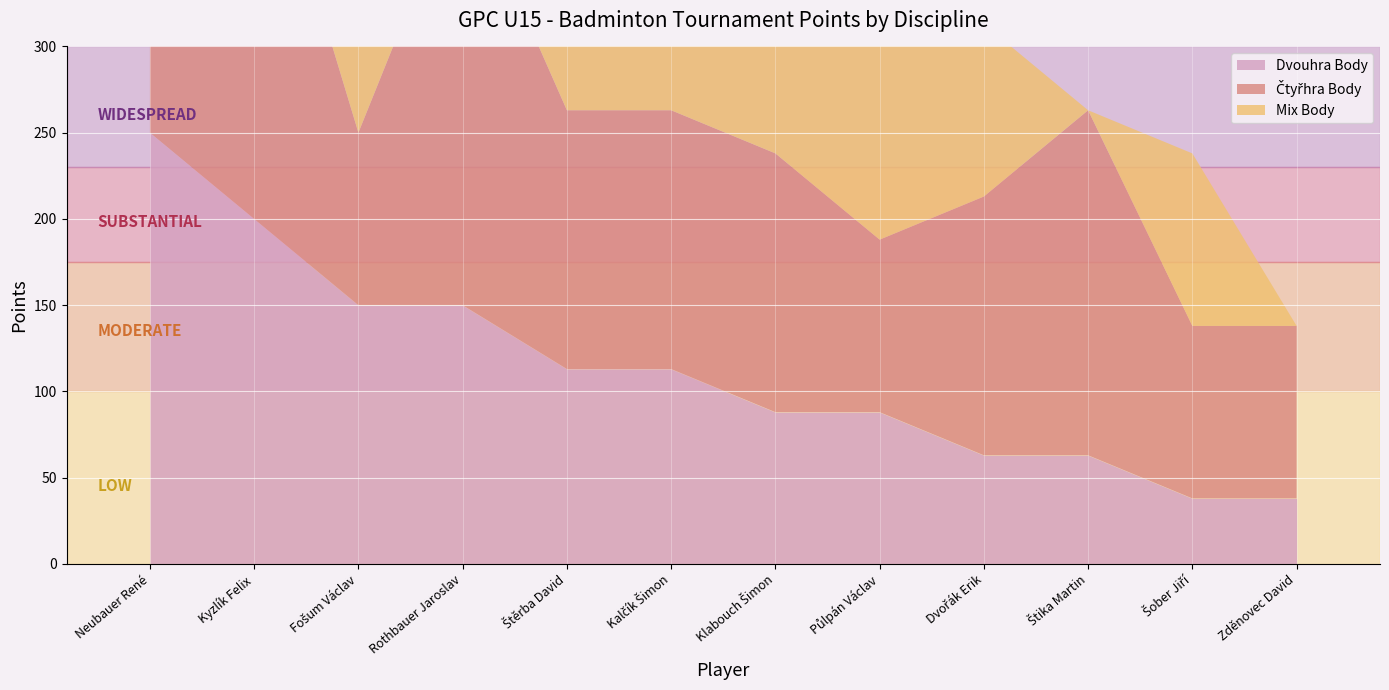

What is the sum of all Mix Body values?

1150